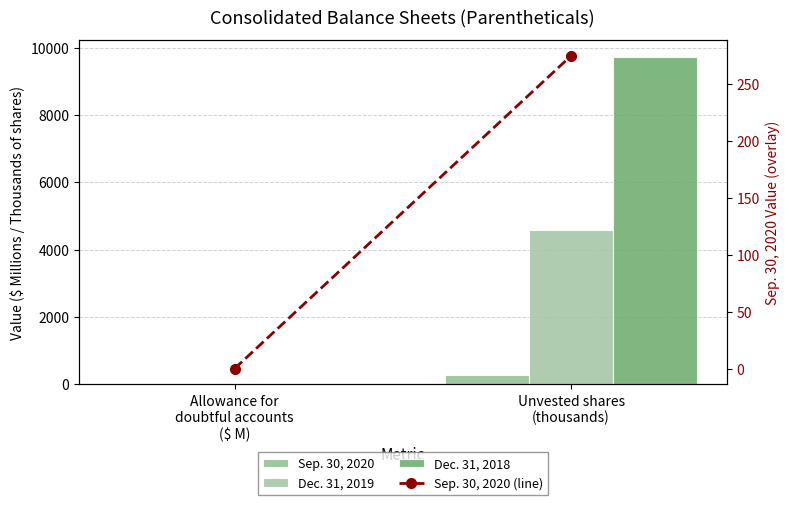

Which category has the highest value in the Dec. 31, 2018 series?

Unvested shares
(thousands)